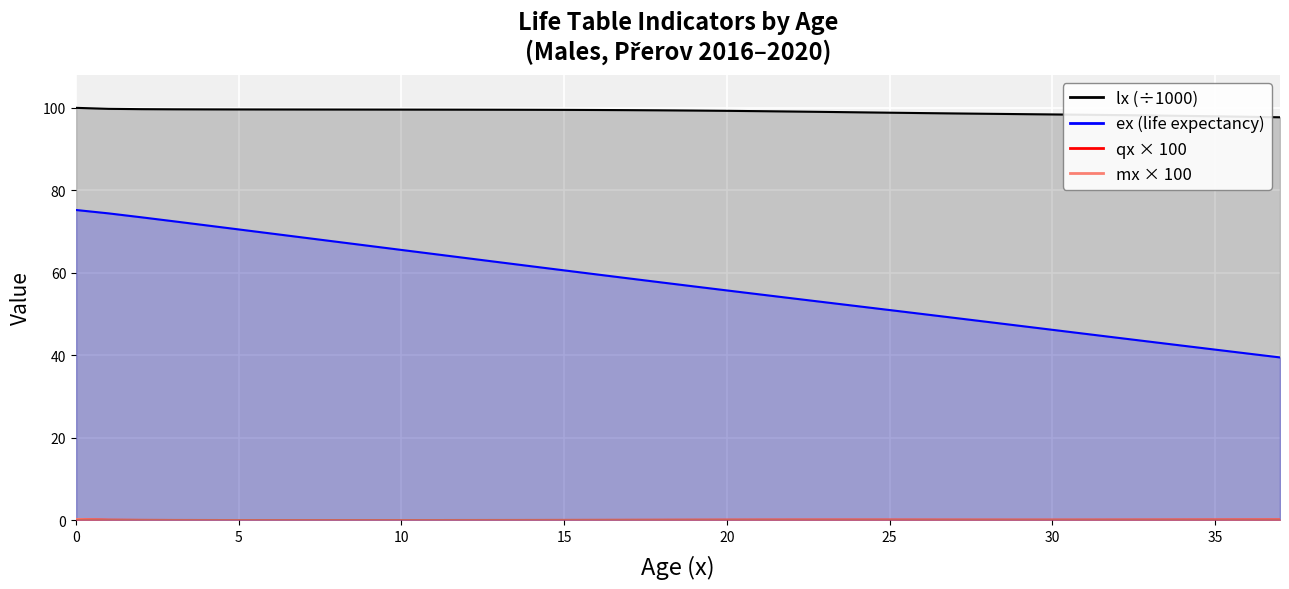

What value does the ex series have at 20?

55.7